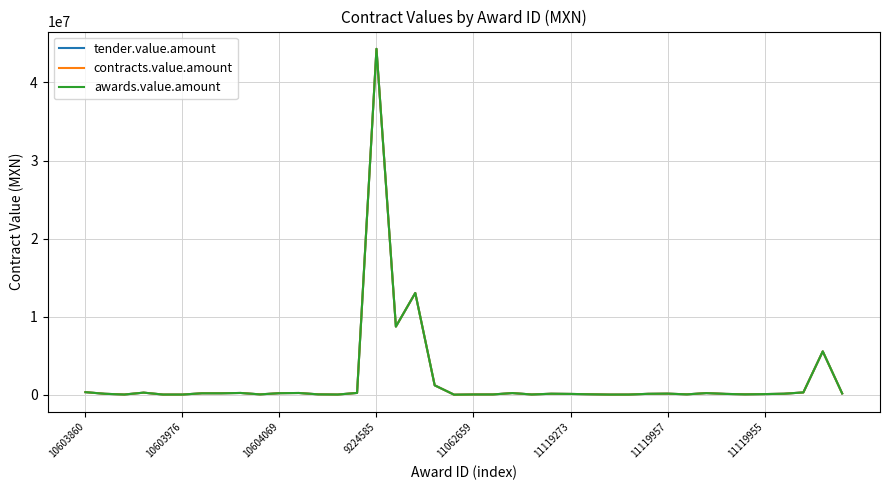

Reading left to right, transcribe all the data shown in this chart.

tender.value.amount: 333801.8	125318.6	30886.4	270840.4	27813.9	26984.0	189489.3	189489.3	230038.7	49504.7	201900.2	226557.6	53000.0	29114.7	234209.0	44309227.8	8733180.2	13037543.8	1209310.1	10000.0	38994.7	40600.0	217000.0	37000.0	129096.5	106399.3	62437.3	23843.0	26960.0	119023.8	142830.8	52460.5	212191.4	109980.0	53563.7	84792.5	132741.2	298800.0	5556318.0	171032.3
contracts.value.amount: 333801.8	125318.6	30886.4	270840.4	27813.9	26984.0	189489.3	189489.3	230038.7	49504.7	201900.2	226557.6	53000.0	29114.7	234209.0	44309227.8	8733180.2	13037543.8	1209310.1	10000.0	38994.7	40600.0	217000.0	37000.0	129096.5	106399.3	62437.3	23843.0	26960.0	119023.8	142830.8	52460.5	212191.4	109980.0	53563.7	84792.5	132741.2	298800.0	5556318.0	171032.3
awards.value.amount: 333801.8	125318.6	30886.4	270840.4	27813.9	26984.0	189489.3	189489.3	230038.7	49504.7	201900.2	226557.6	53000.0	29114.7	234209.0	44309227.8	8733180.2	13037543.8	1209310.1	10000.0	38994.7	40600.0	217000.0	37000.0	129096.5	106399.3	62437.3	23843.0	26960.0	119023.8	142830.8	52460.5	212191.4	109980.0	53563.7	84792.5	132741.2	298800.0	5556318.0	171032.3